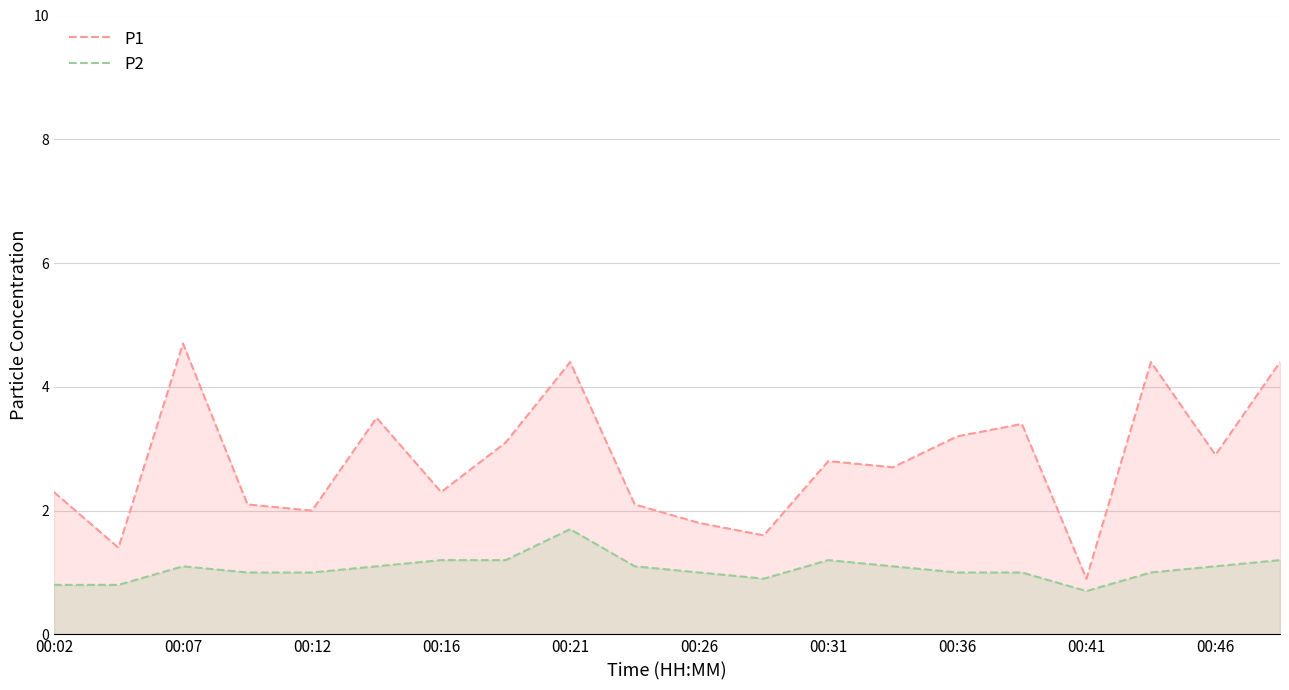

What is the highest value of the P2 series?

1.7